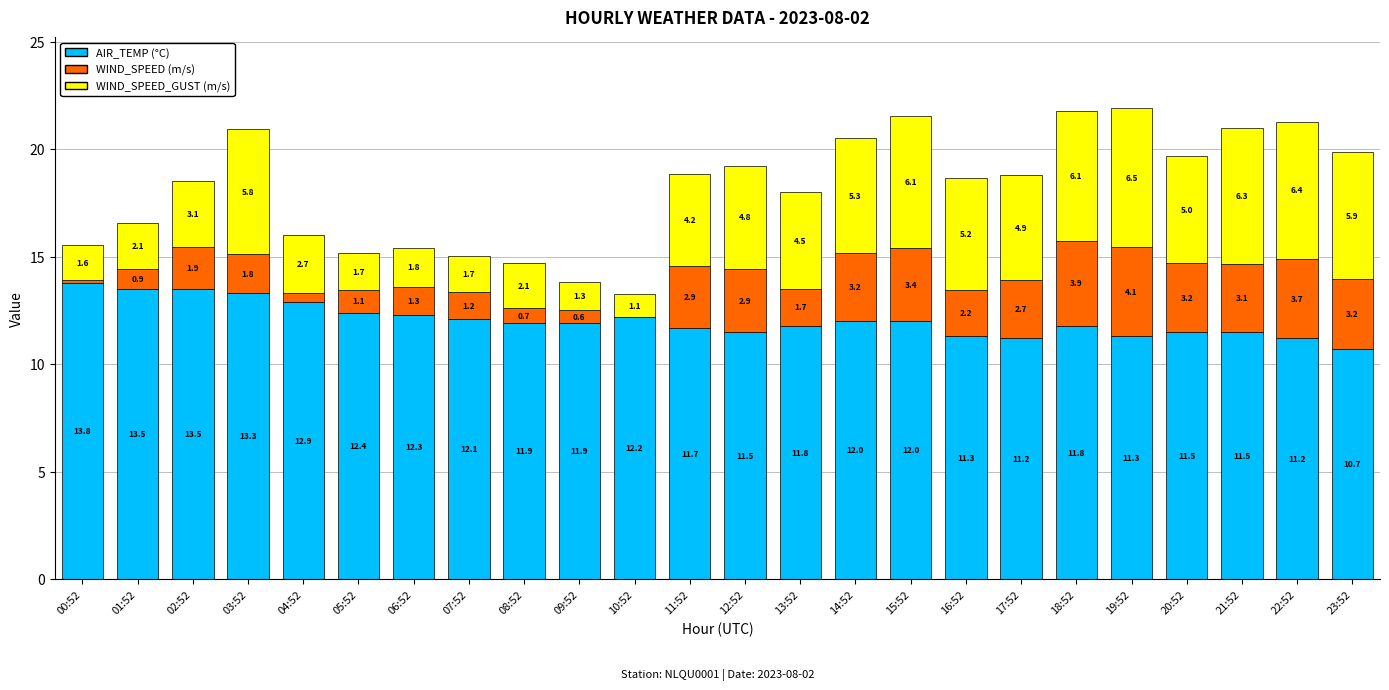

At which category is the sum across all series the highest?

19:52